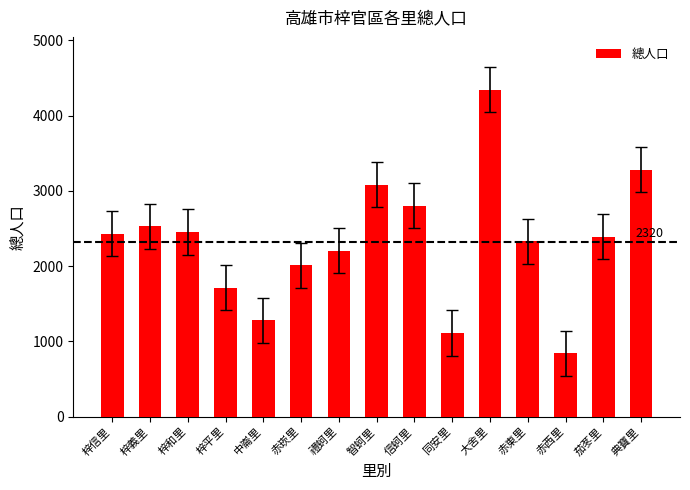

Does the chart contain any negative values?

No